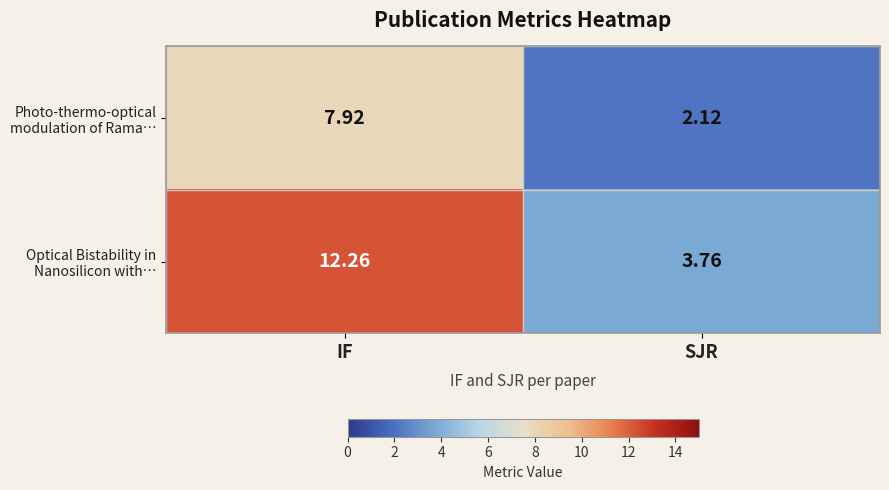

Which label corresponds to the smallest value in the chart?

SJR